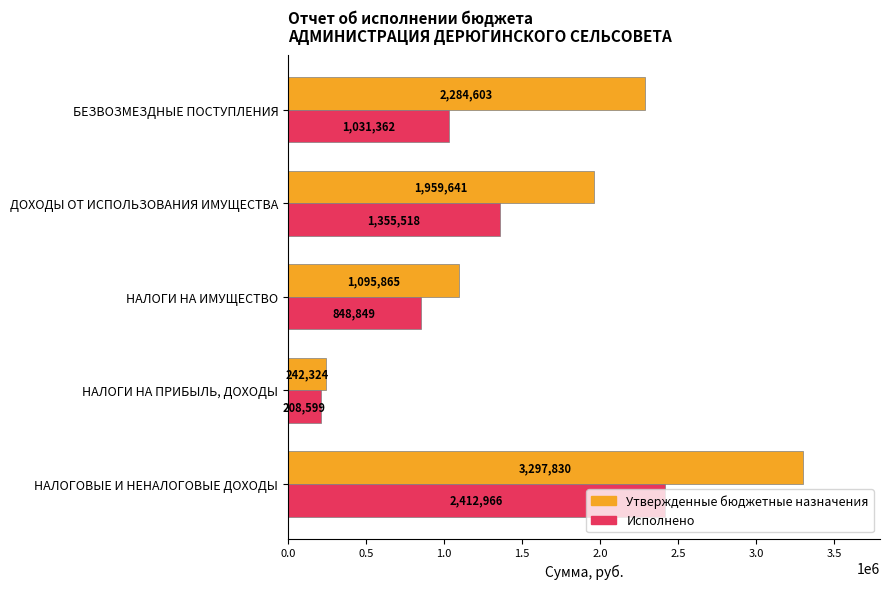

The Исполнено series shows 208598.8 at НАЛОГИ НА ПРИБЫЛЬ, ДОХОДЫ. True or false?

True